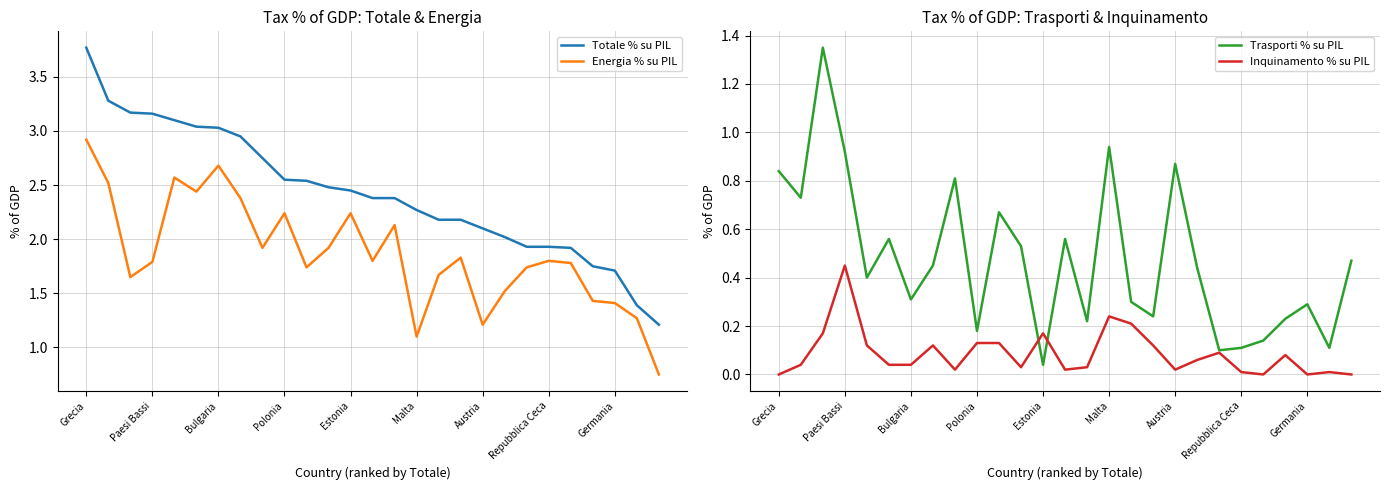

At which label is Energia % su PIL closest to 1?

Malta